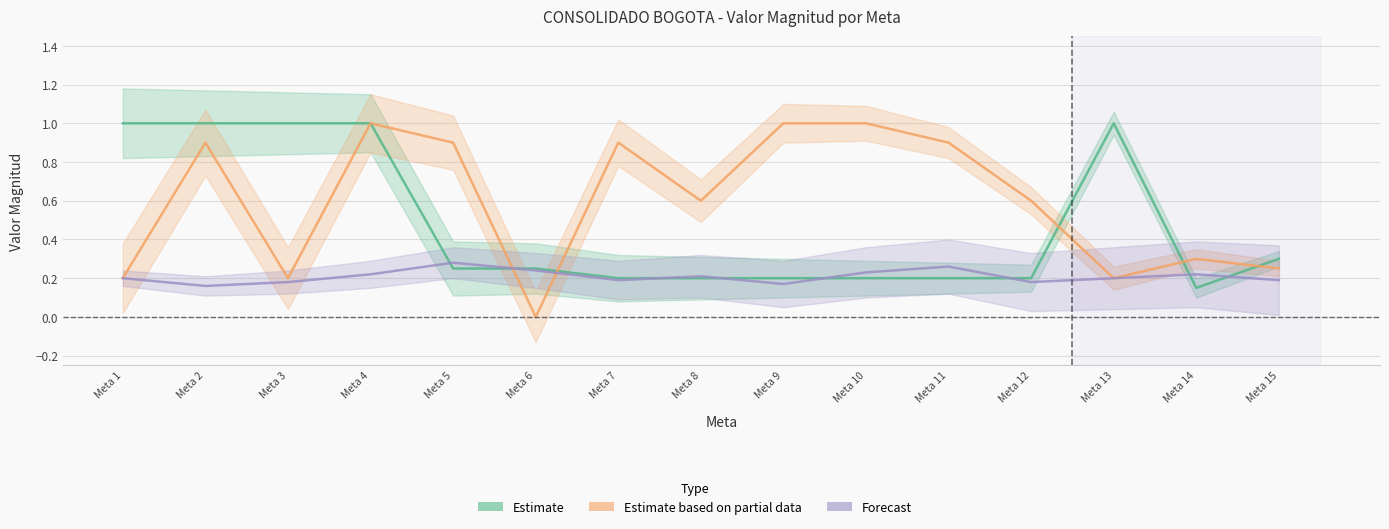

The Estimate series shows 0.1 at Meta 10. True or false?

False